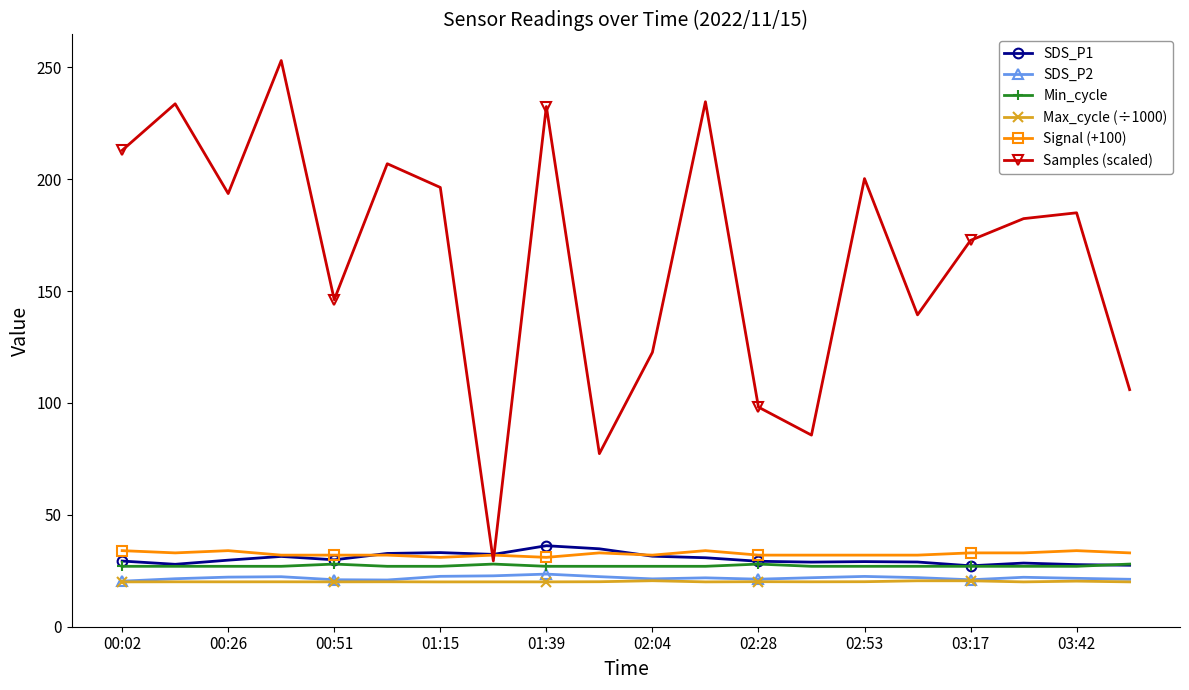

What are all the series names shown in the legend?

SDS_P1, SDS_P2, Min_cycle, Max_cycle (÷1000), Signal (+100), Samples (scaled)